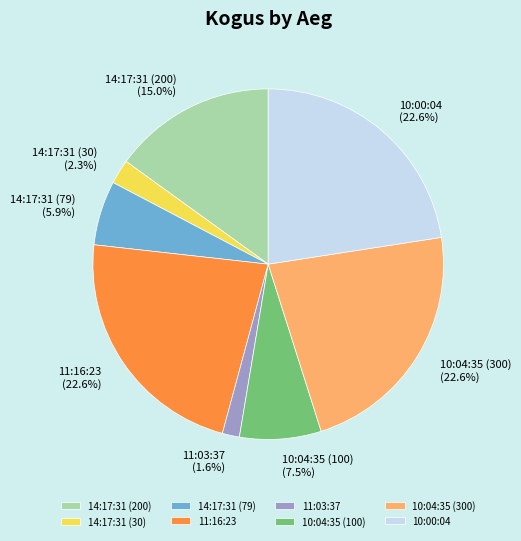

Combined, do 11:03:37 and 11:16:23 account for over 50%?

No